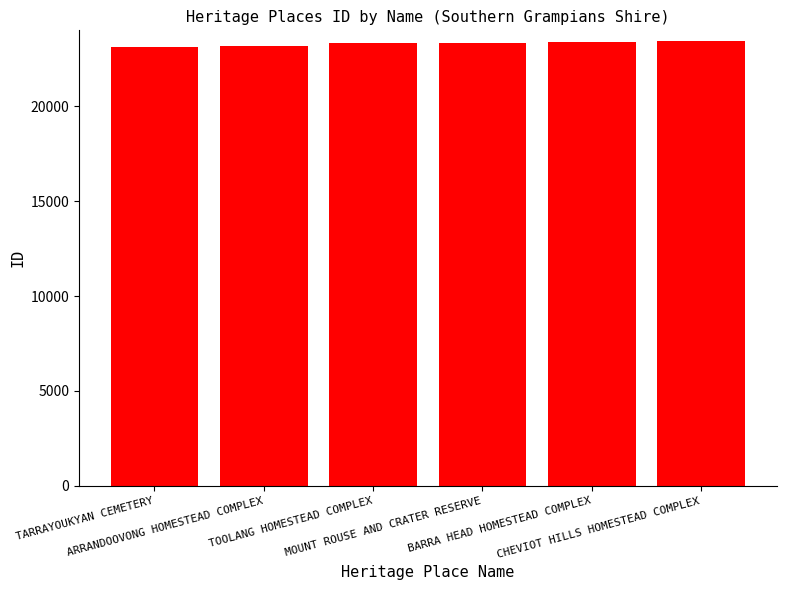

What is the label of the 2nd bar from the left?

ARRANDOOVONG HOMESTEAD COMPLEX